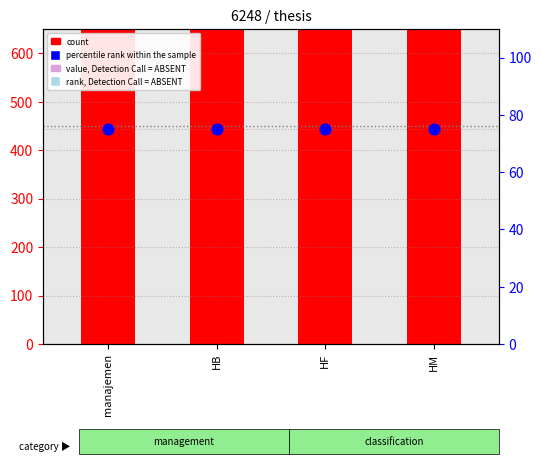

At which category is the sum across all series the highest?

manajemen